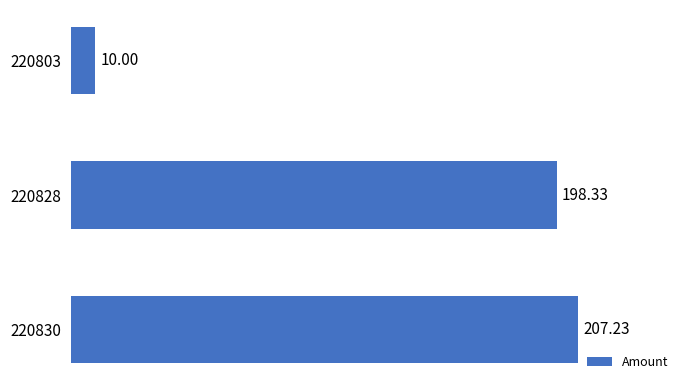

What is the maximum value shown in the chart?

207.2